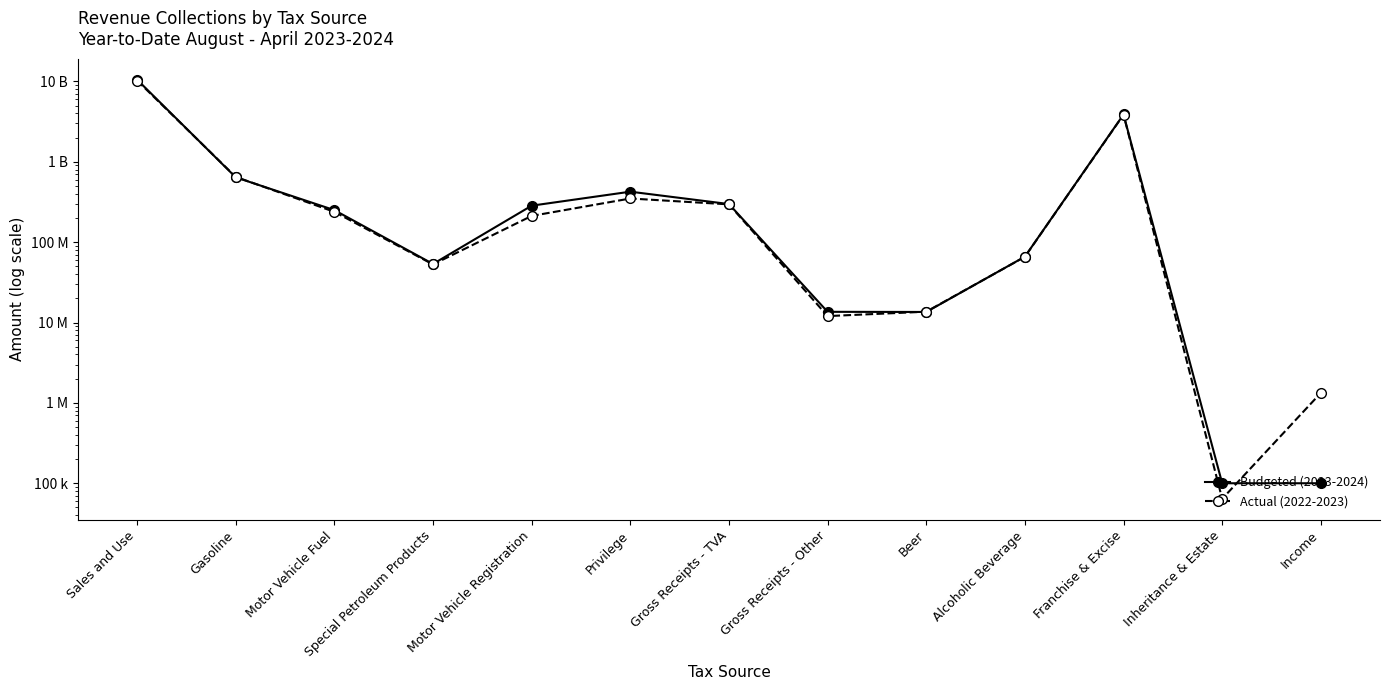

Is the value of Actual (2022-2023) at Alcoholic Beverage greater than the value of Budgeted (2023-2024) at Inheritance & Estate?

Yes